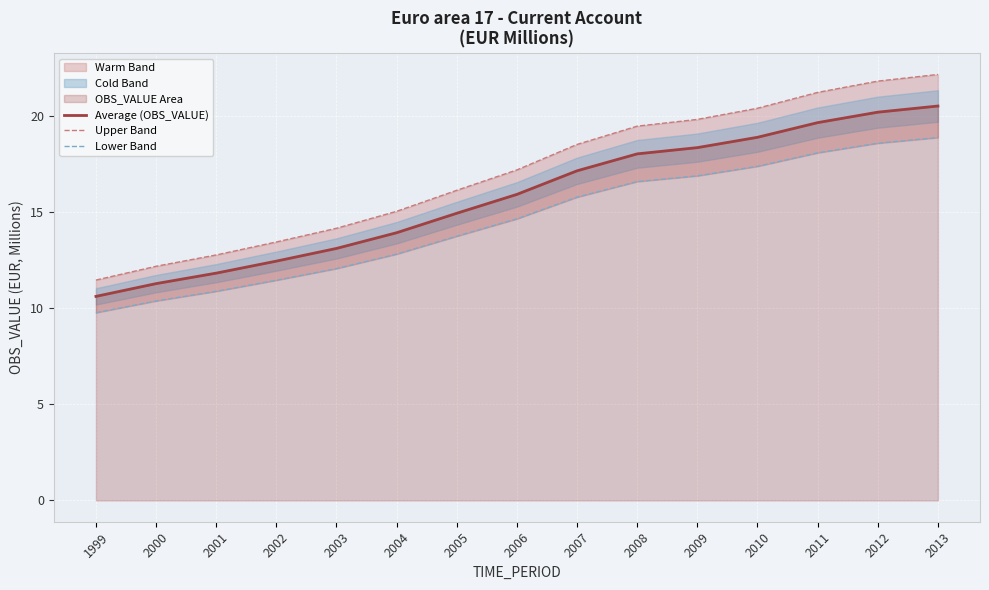

What is the difference between the maximum and minimum values in the Average (OBS_VALUE) series?

9.9